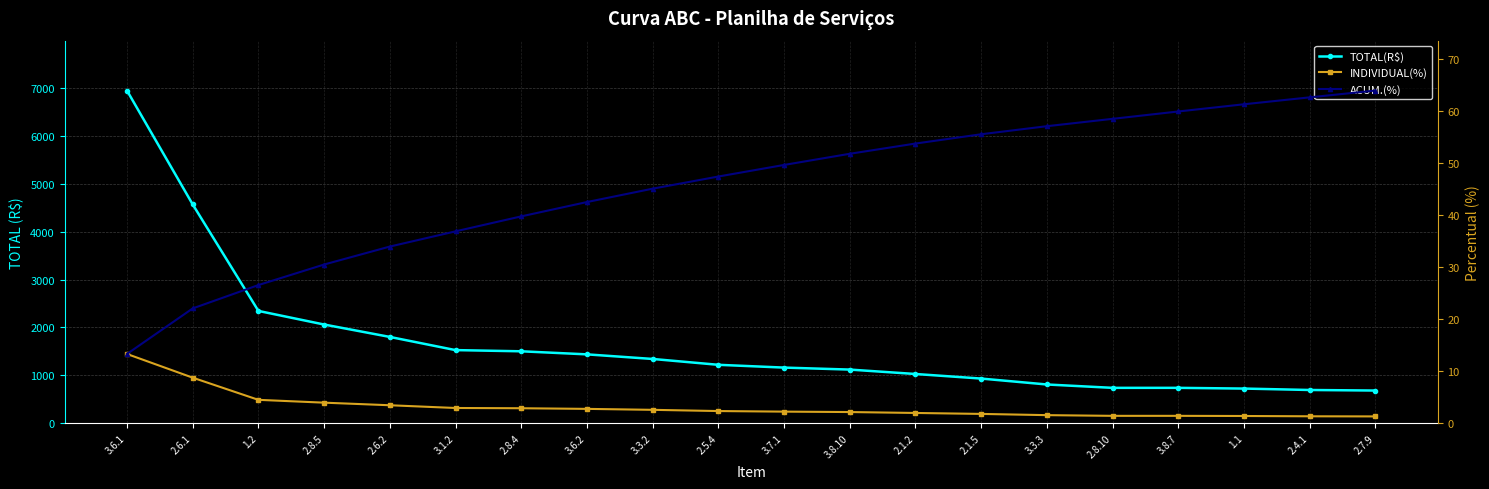

The value of ACUM.(%) at 2.8.10 is 103.8. True or false?

False